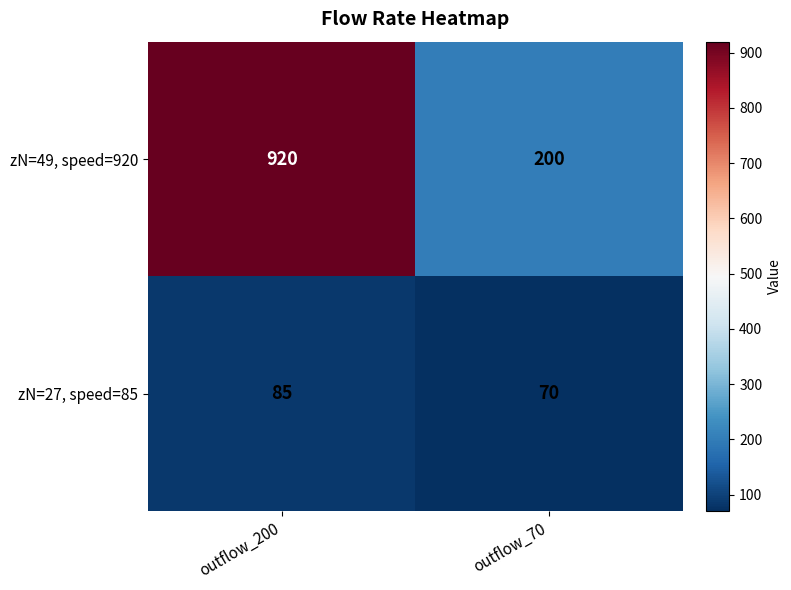

What is the minimum value shown in the chart?

70